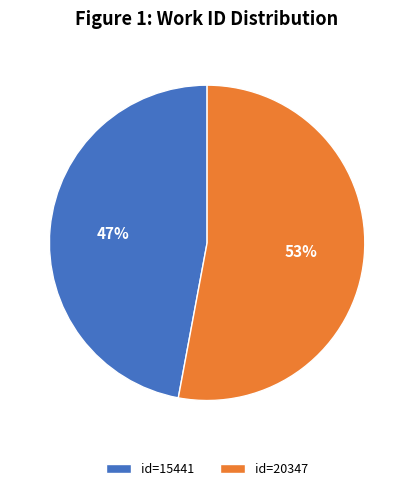

Which slice is the smallest?

id=15441